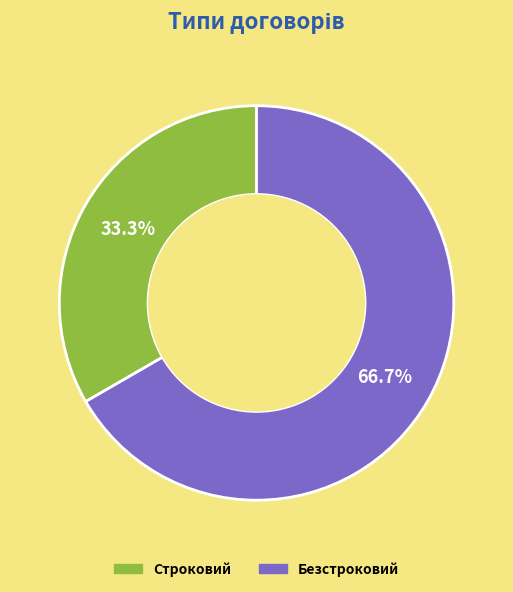

Rank the categories by value from highest to lowest.

Безстроковий, Строковий